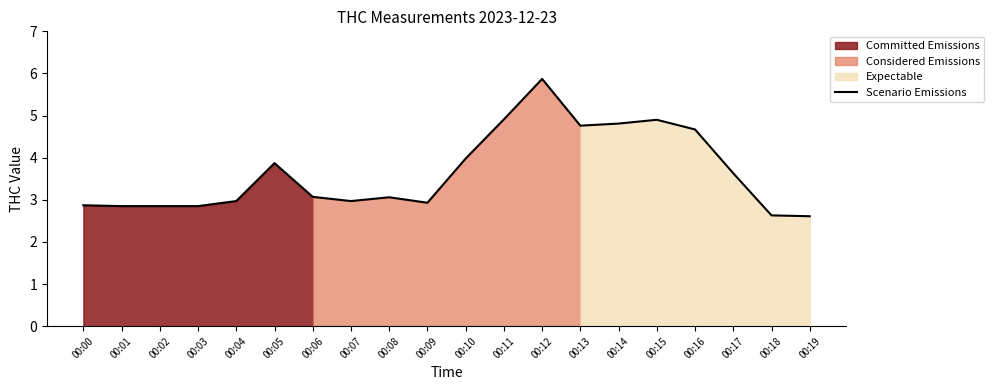

Approximately how many times larger is the value at 00:18 compared to 00:03?

0.9